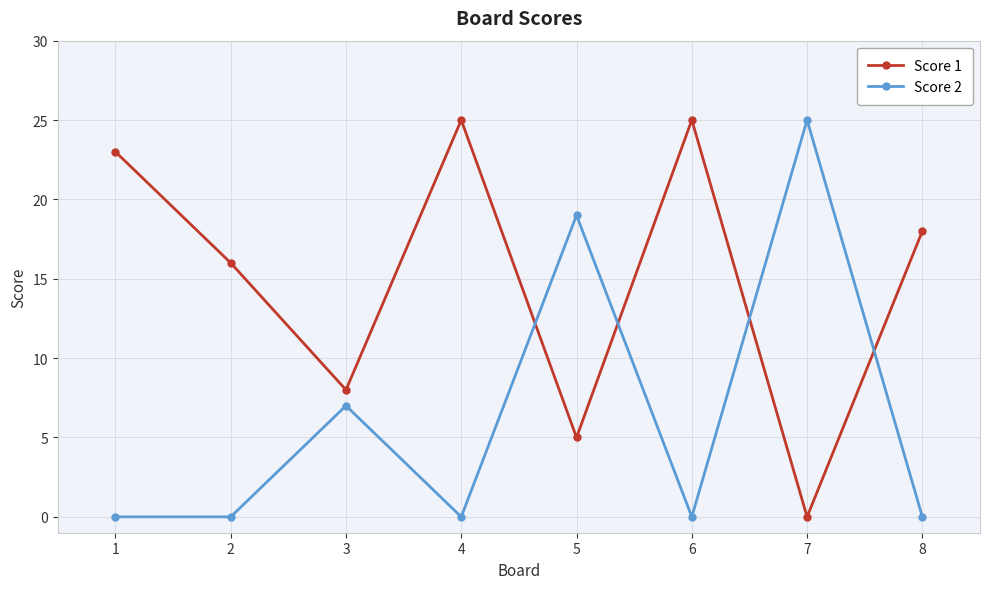

Which category has the highest value in the Score 2 series?

7